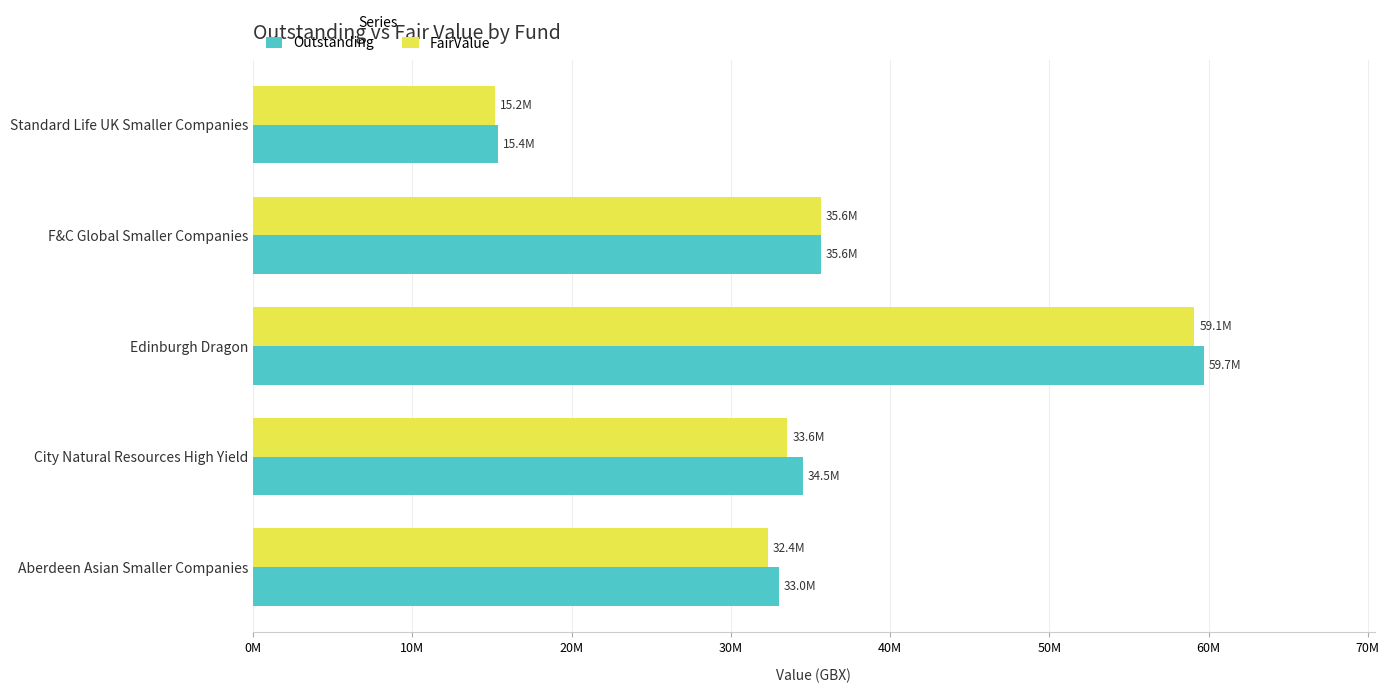

What is the value of the FairValue bar at the 4th from the left?

35646557